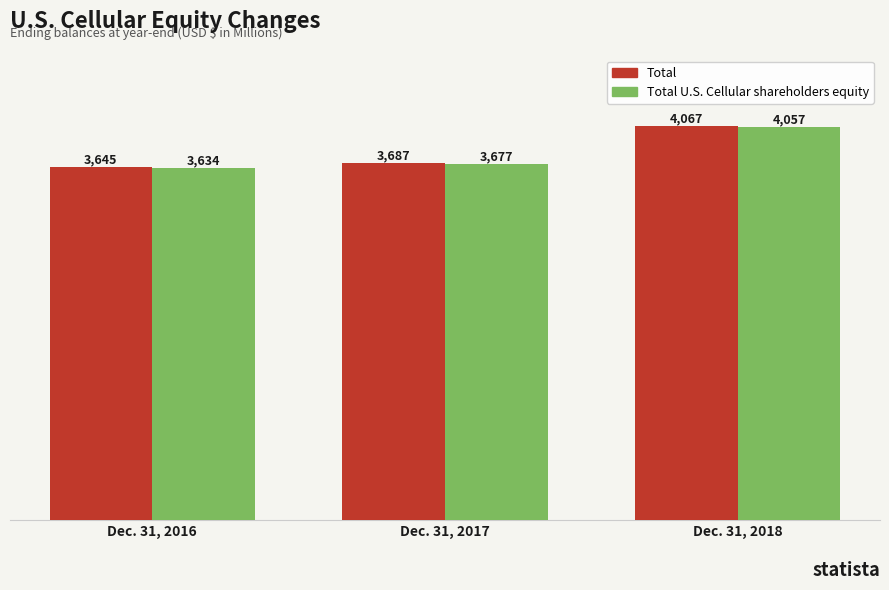

At which label is Total closest to 3856?

Dec. 31, 2017